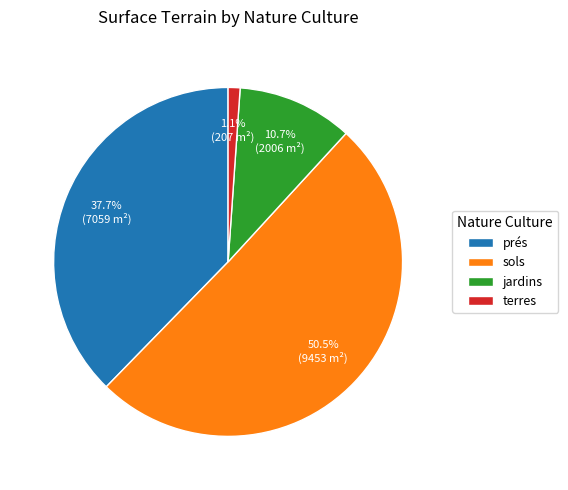

What is the ratio of the value at jardins to the value at terres?

9.7